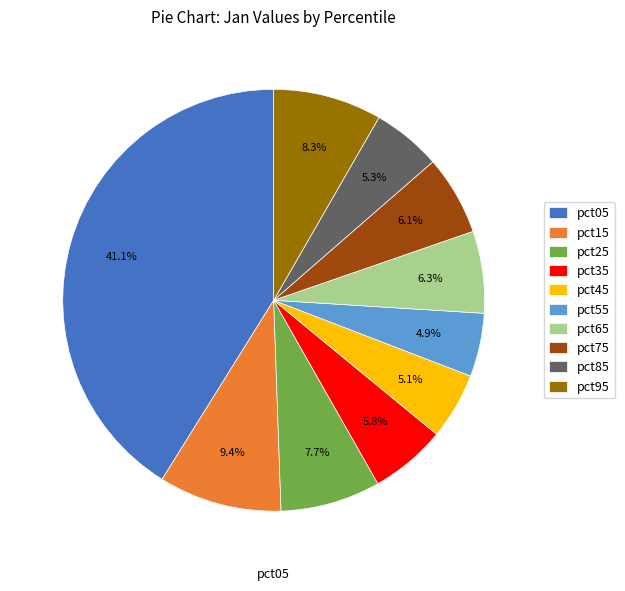

Count the number of slices in the pie.

10